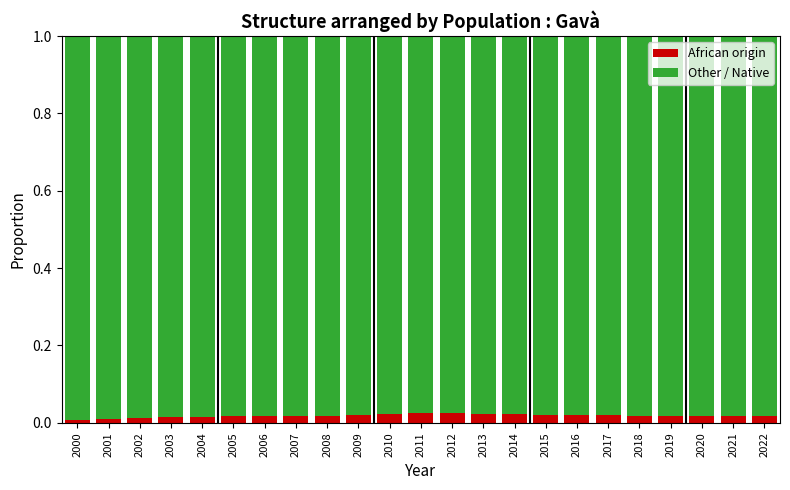

The African origin series shows 0.0 at 2011. True or false?

True